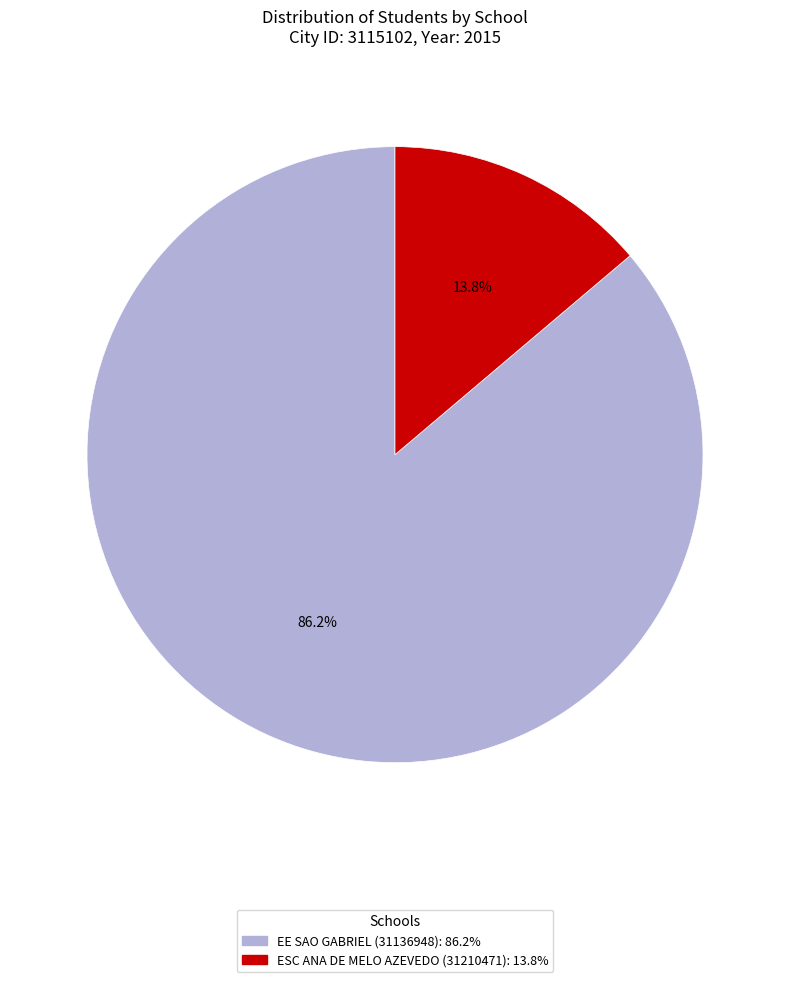

To the nearest percent, what percentage of the pie is ESC ANA DE MELO AZEVEDO (31210471)?

14%